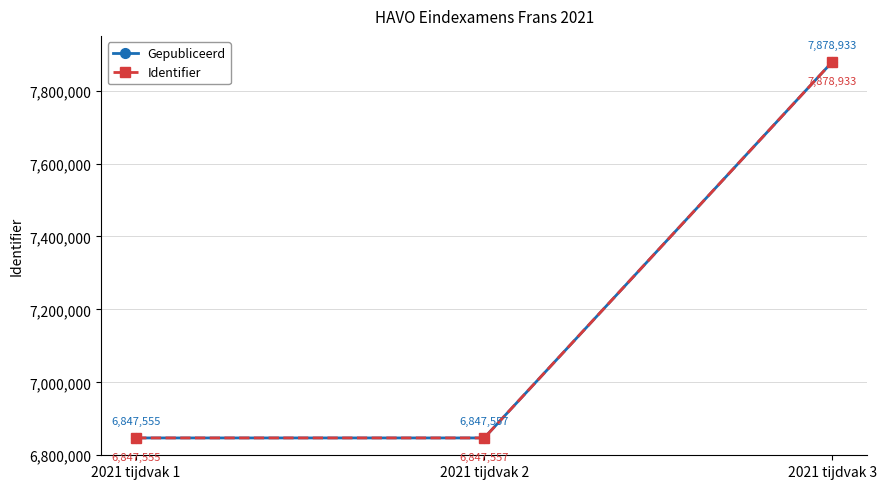

List the series in order of their peak value, lowest first.

Gepubliceerd, Identifier